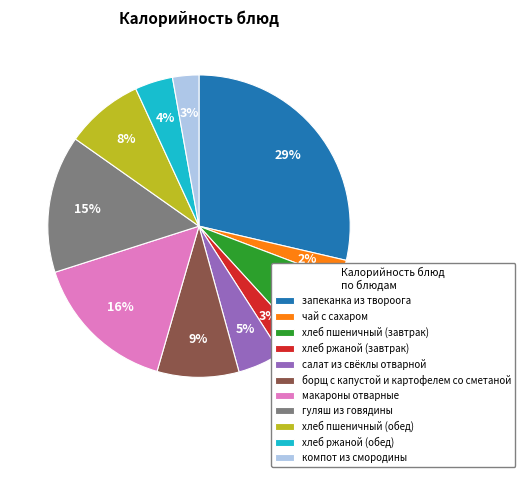

Between макароны отварные and хлеб ржаной (завтрак), which is larger?

макароны отварные